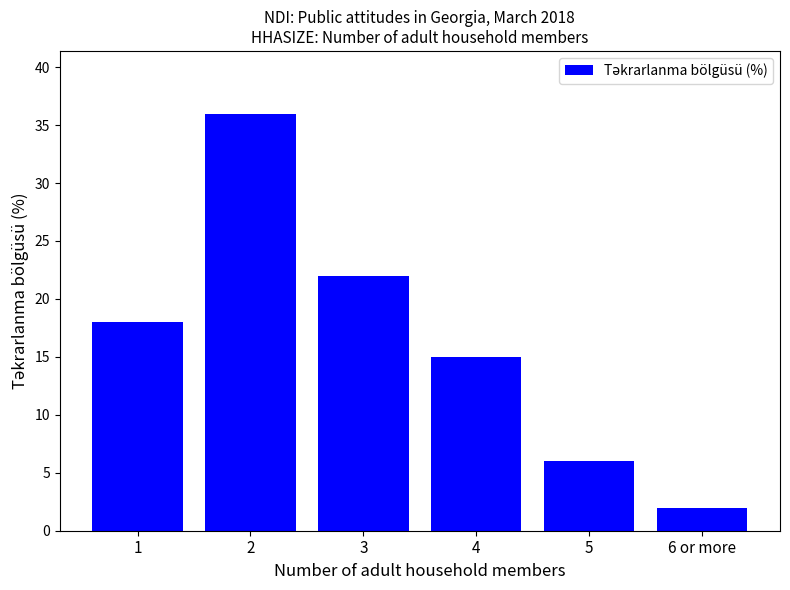

How many values are between 6 and 22?

4